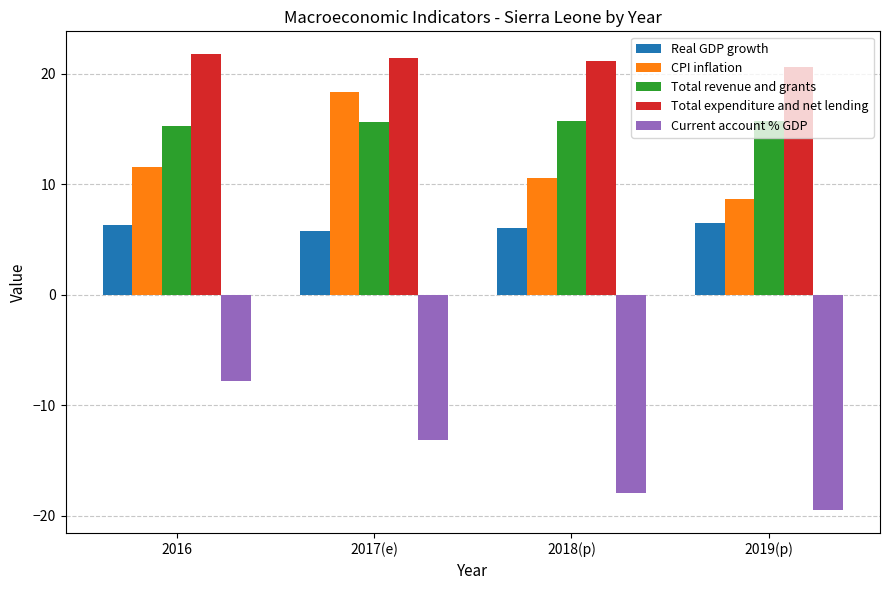

What is the sum of all Current account % GDP values?

-58.4